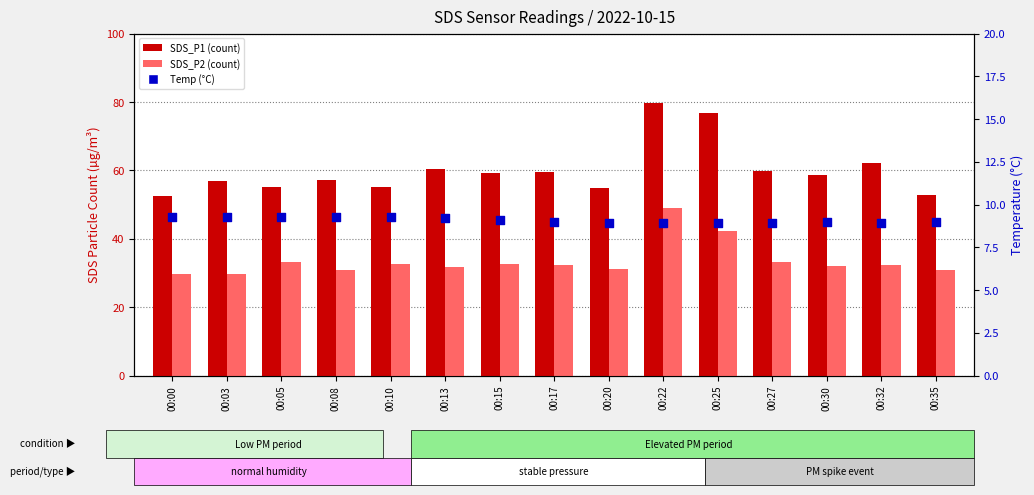

Which series has the largest total across all categories?

SDS_P1